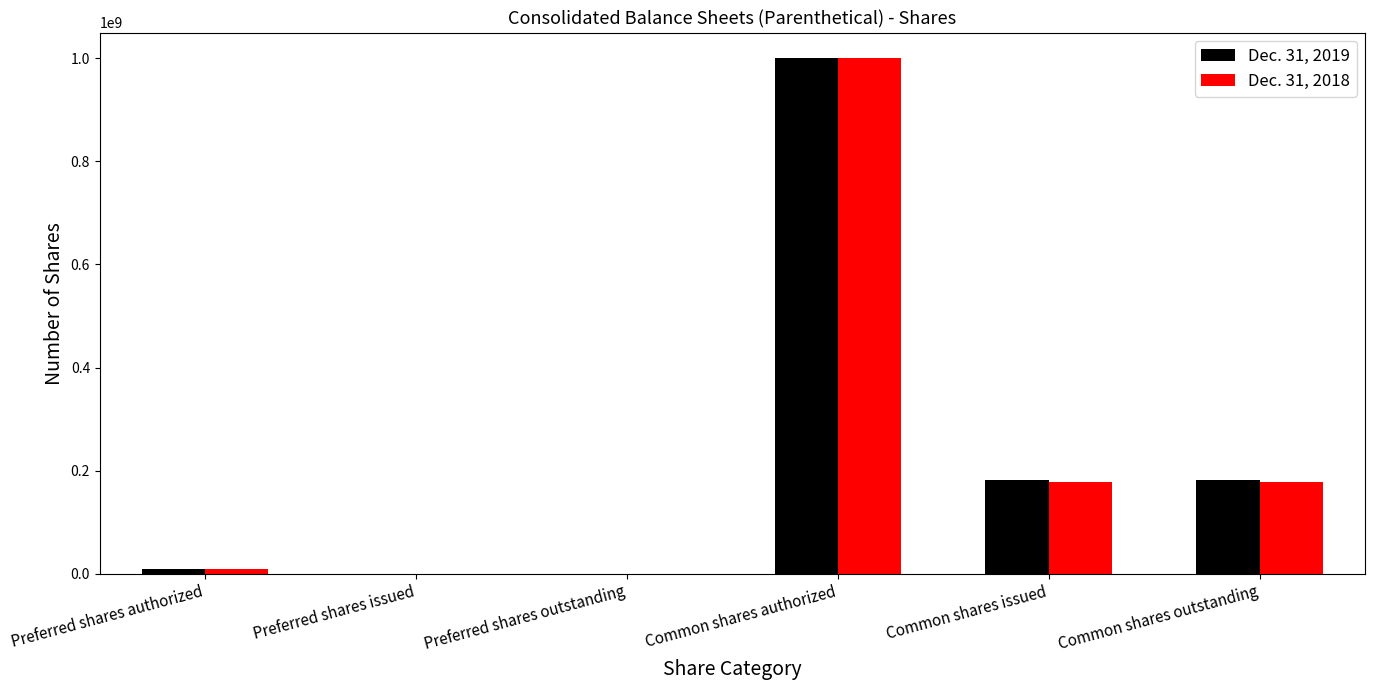

Which category has the highest value in the Dec. 31, 2019 series?

Common shares authorized